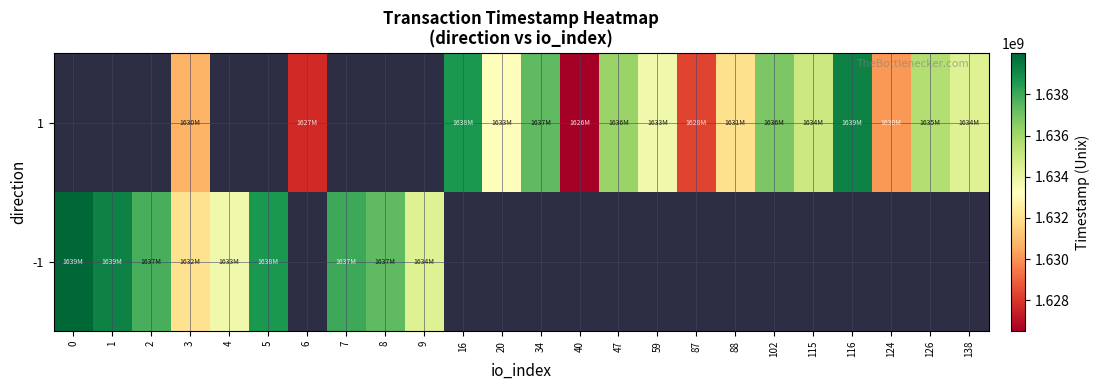

What is the highest value of the -1 series?

1639995873.0